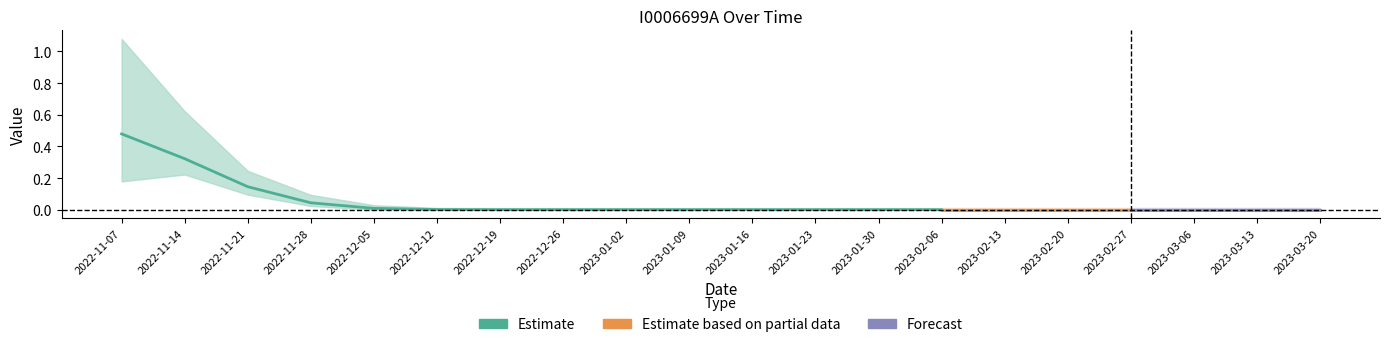

Which series has the largest total across all categories?

I0006699A